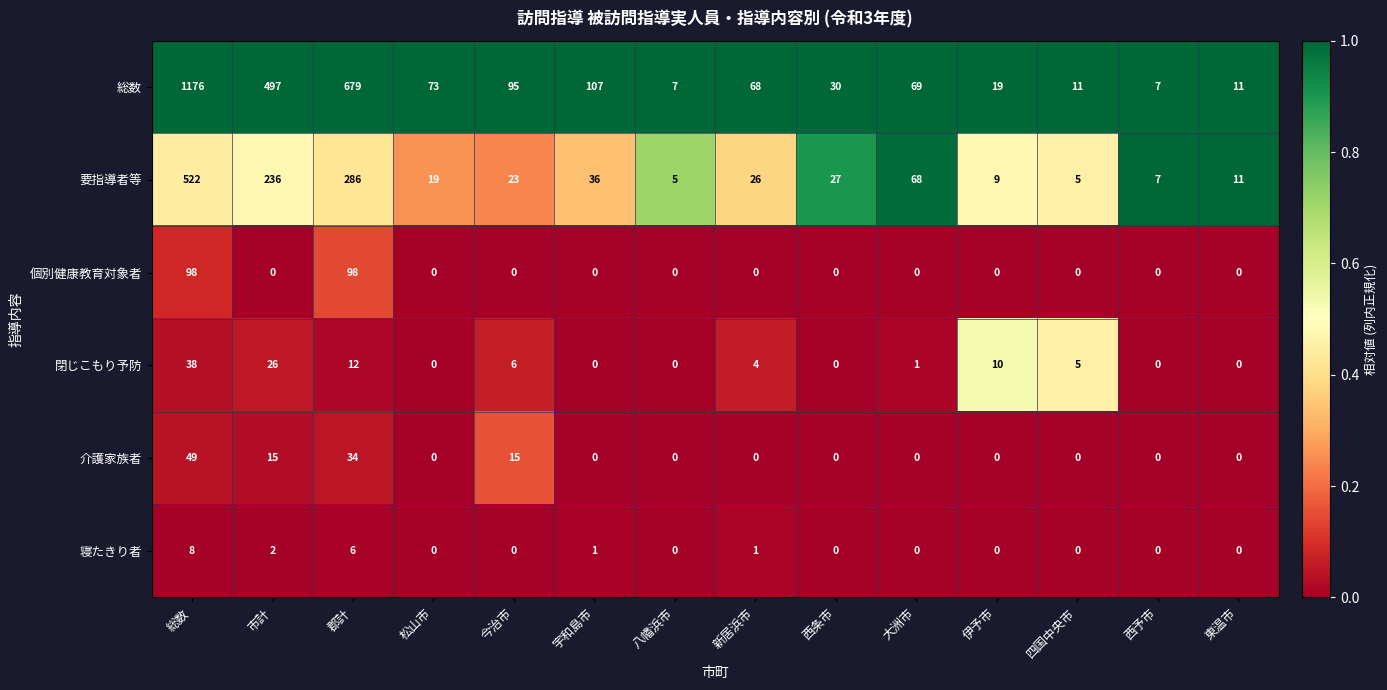

How many series are shown in this chart?

6